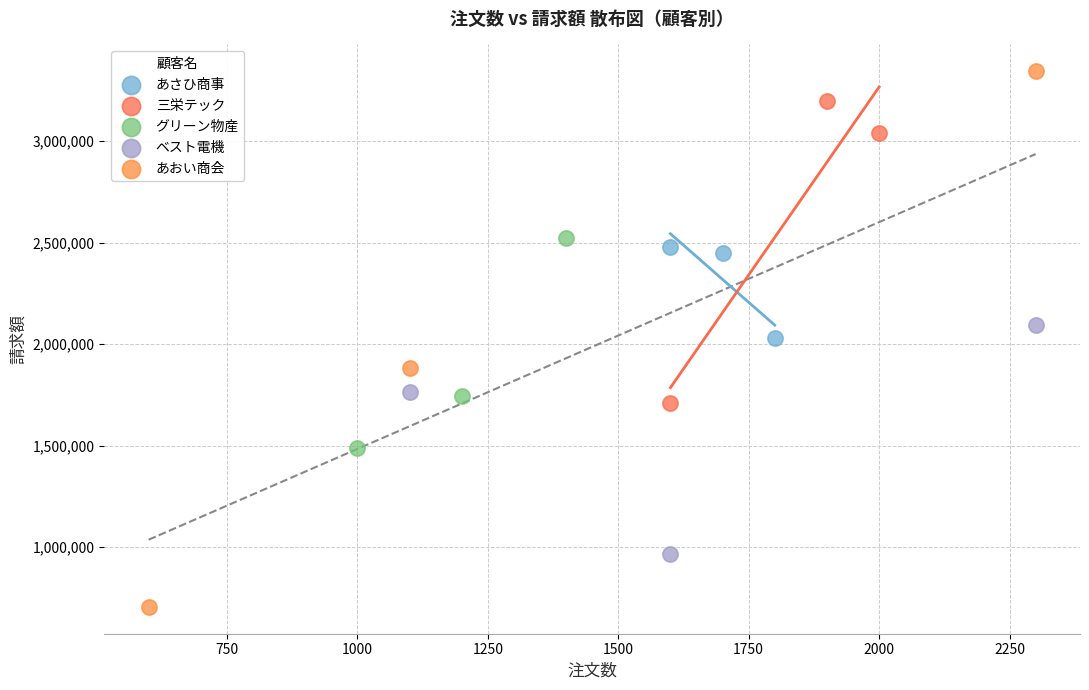

Which series contains the lowest Y value?

あおい商会